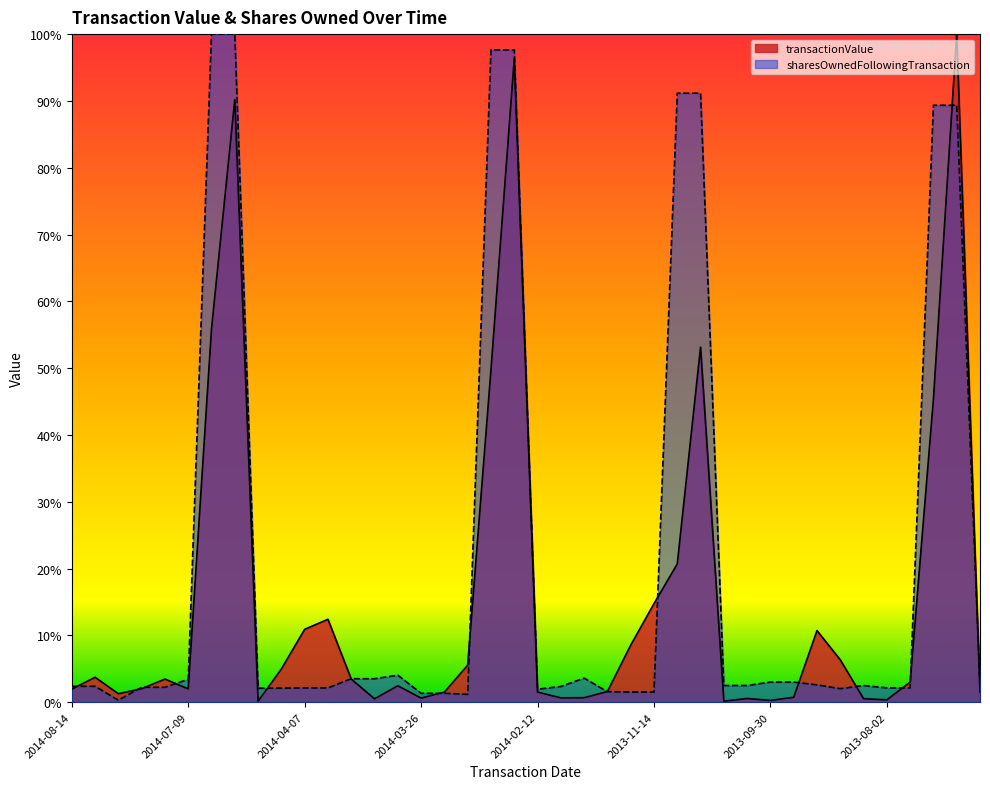

What is the total value across all series at 2013-11-14?

0.1